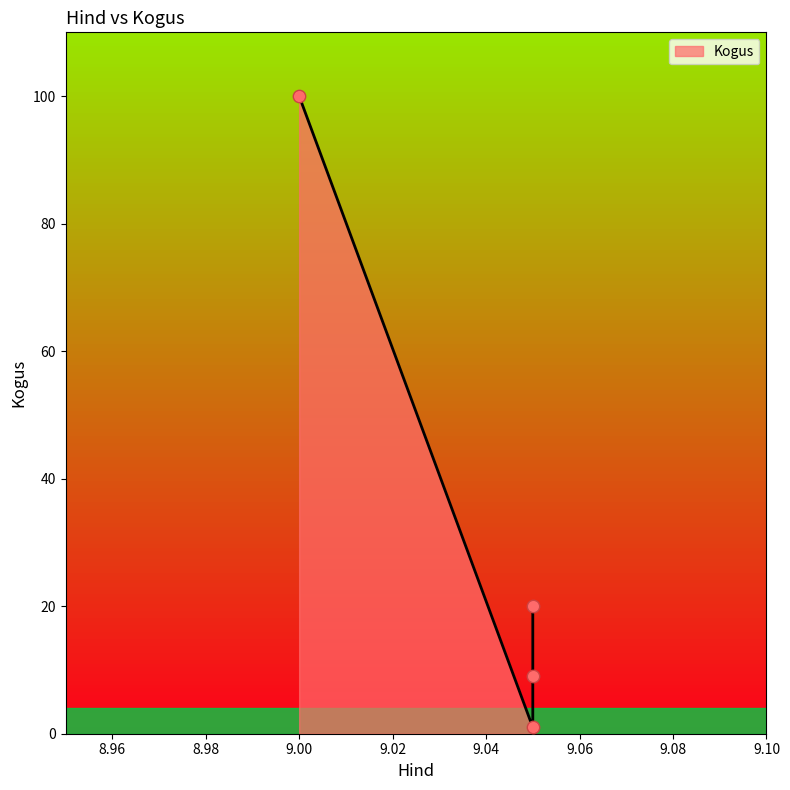

Approximately how many times larger is the value at 9.05 compared to 9.05?

0.1